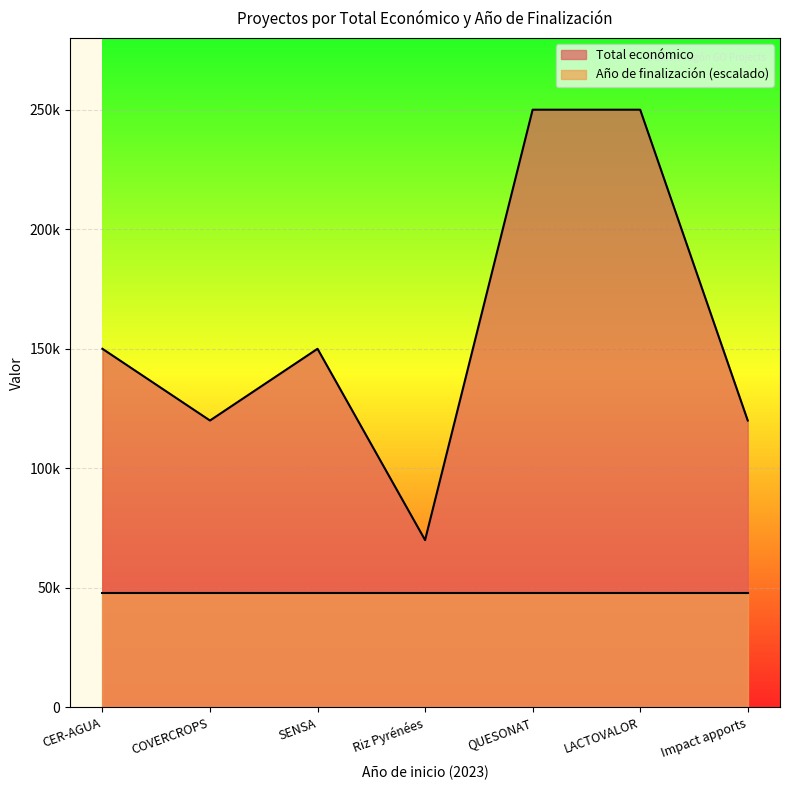

At which category does the chart reach its minimum across all series?

Riz Pyrénées